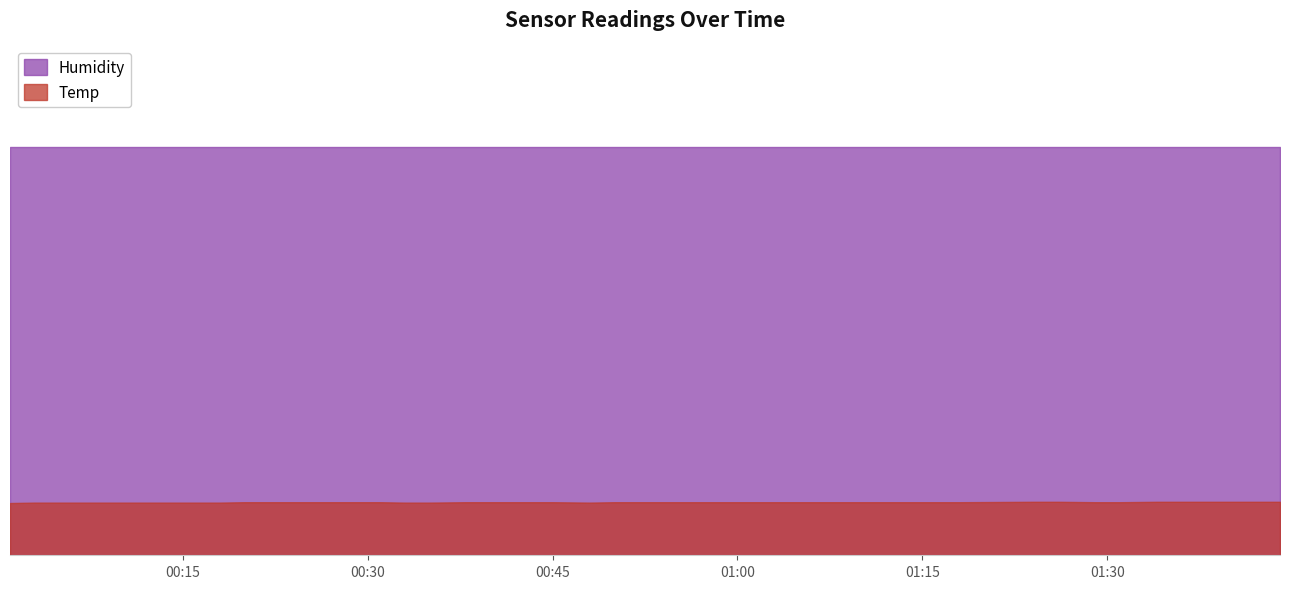

True or false: Temp has a value of 13.1 at 2022/09/19 01:39.

True